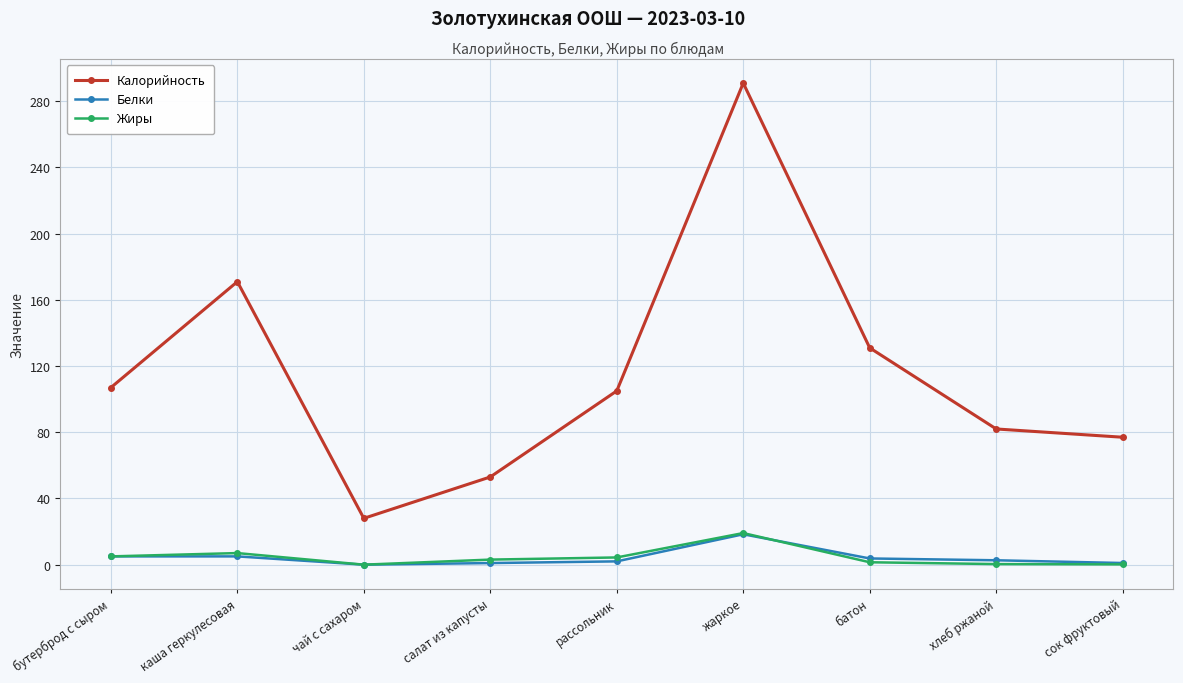

How many series are shown in this chart?

3